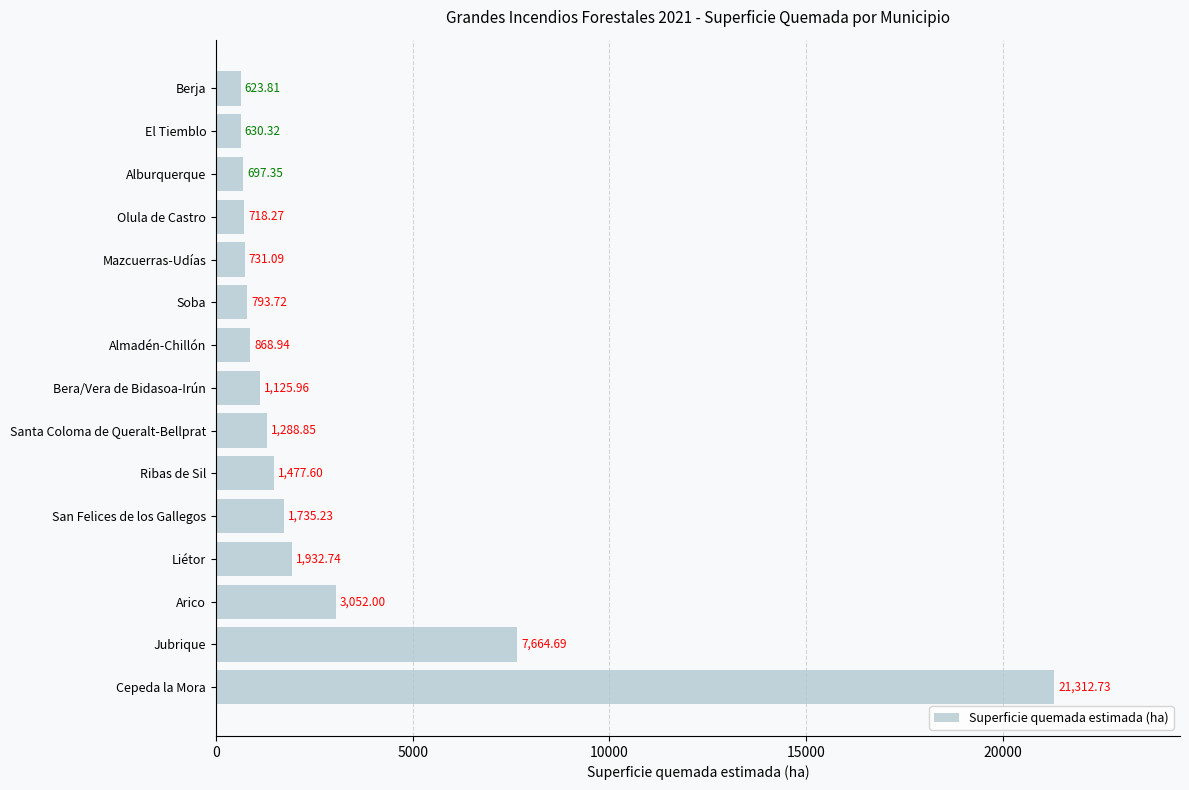

At which label is the value closest to 10968?

Jubrique